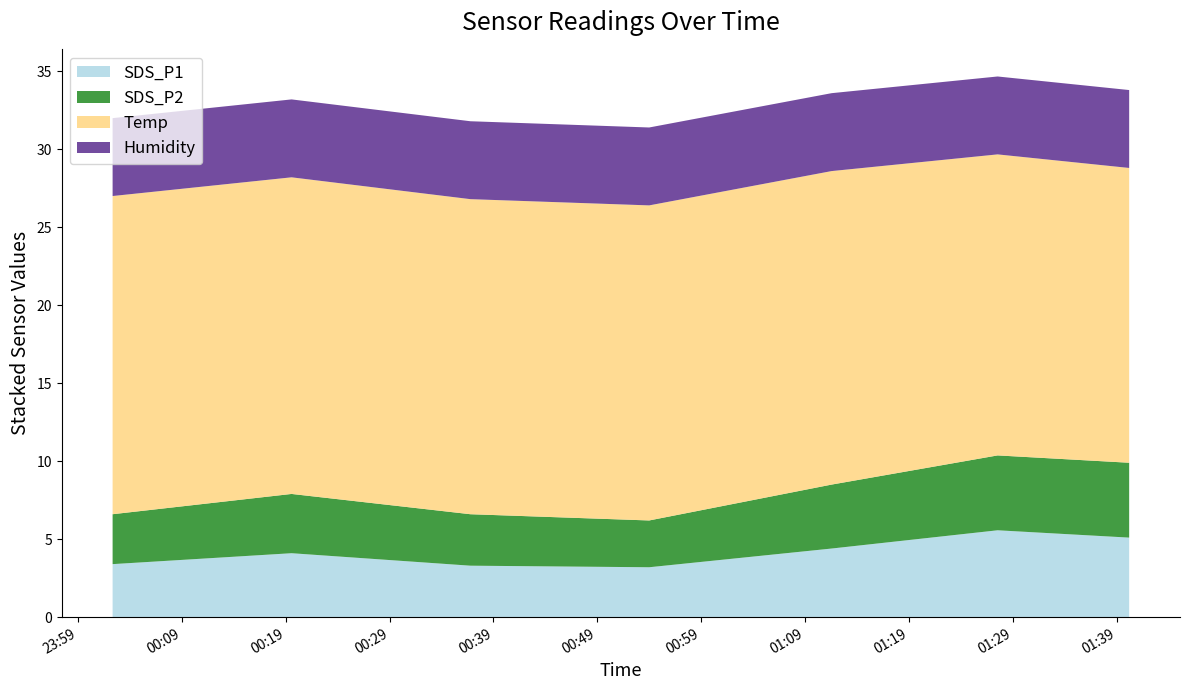

Reading left to right, what are all the values shown in this chart?

SDS_P1: 00:02=3.4	00:19=4.1	00:36=3.3	00:54=3.2	01:11=4.4	01:27=5.6	01:40=5.1
SDS_P2: 00:02=3.2	00:19=3.8	00:36=3.3	00:54=3.0	01:11=4.1	01:27=4.8	01:40=4.8
Temp: 00:02=20.4	00:19=20.3	00:36=20.2	00:54=20.2	01:11=20.1	01:27=19.3	01:40=18.9
Humidity: 00:02=99.9	00:19=99.9	00:36=99.9	00:54=99.9	01:11=99.9	01:27=99.9	01:40=99.9